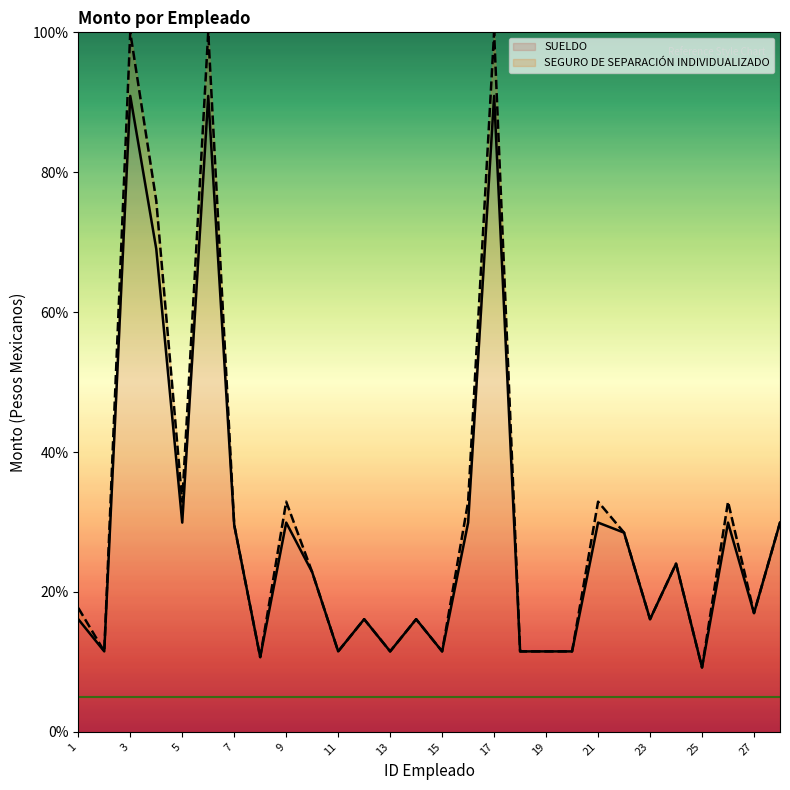

What is the minimum value shown in the chart?

9.2